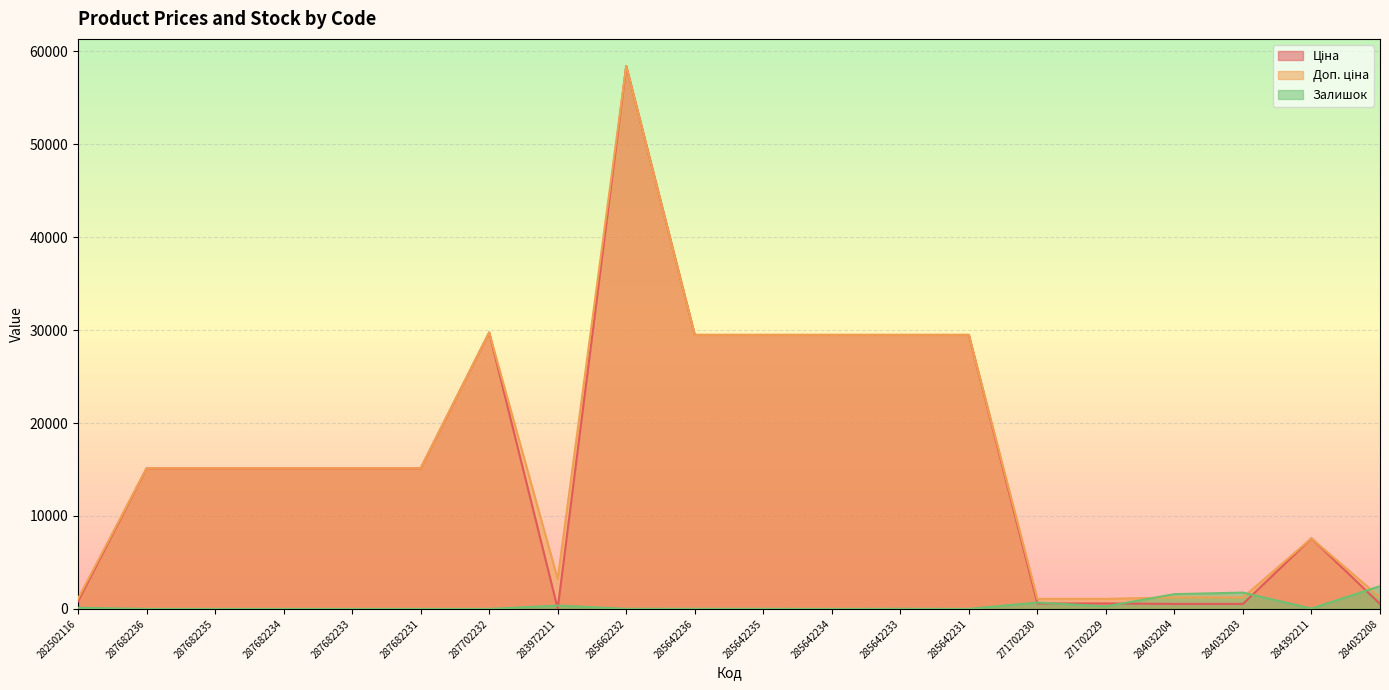

How many data points in Ціна are above 15120?

7